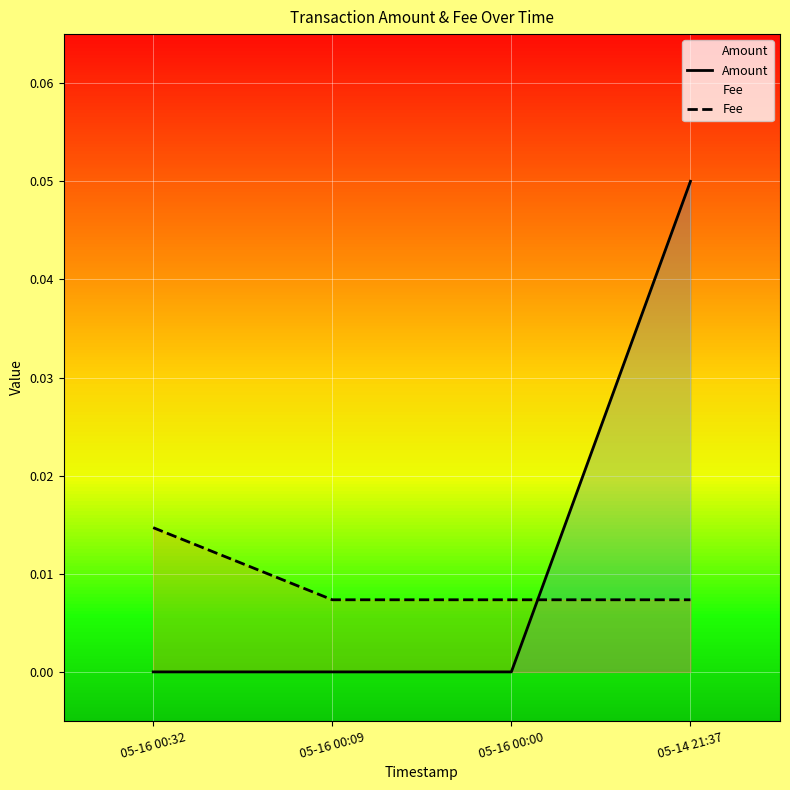

Which has a higher value, 05-16 00:00 or 05-16 00:09?

05-16 00:00